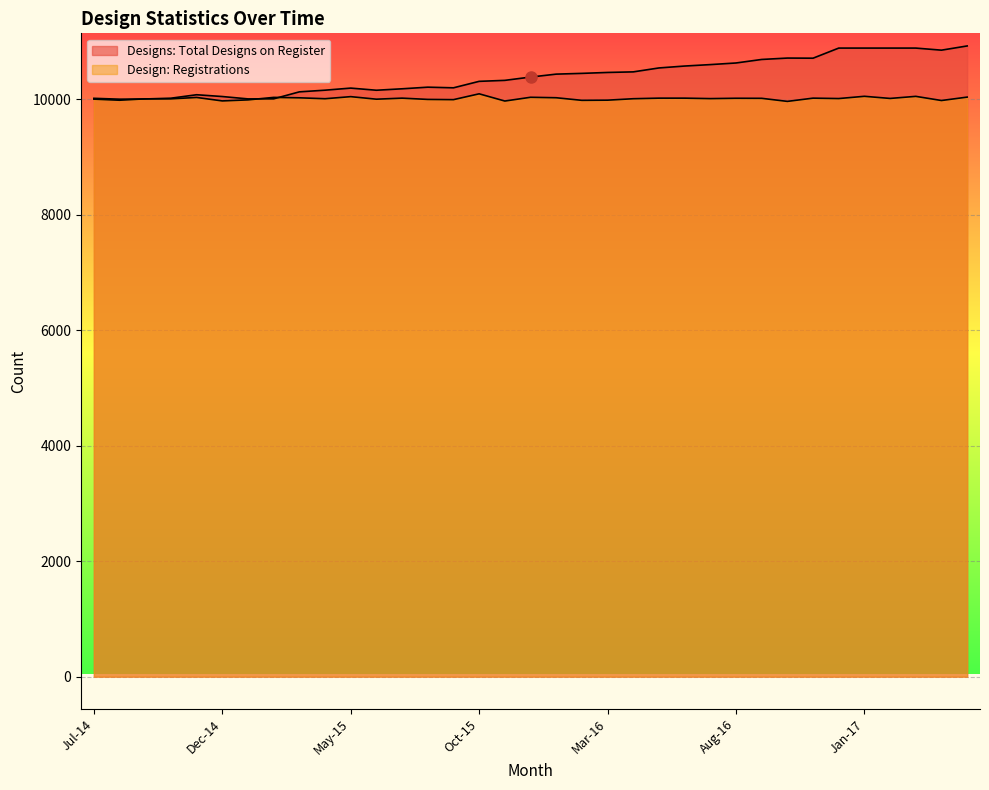

Reading left to right, transcribe all the data shown in this chart.

Designs: Total Designs on Register: 10016	10001	10005	10018	10078	10047	10006	10007	10128	10157	10193	10156	10181	10209	10198	10310	10327	10384	10435	10448	10464	10474	10542	10575	10600	10628	10689	10713	10711	10886	10886	10886	10886	10850	10923
Design: Registrations: 10002	9983	10007	10007	10031	9971	9989	10032	10025	10009	10045	10001	10019	9997	9993	10094	9969	10034	10026	9981	9984	10009	10019	10019	10011	10017	10016	9963	10019	10012	10051	10014	10050	9978	10037